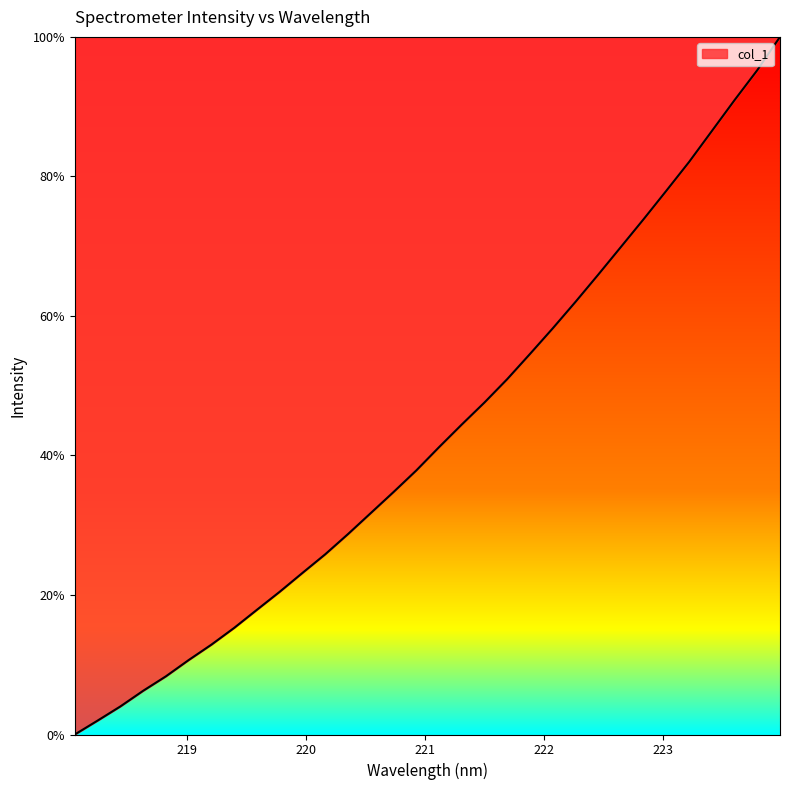

True or false: the data has more than 0 interior local peaks.

False